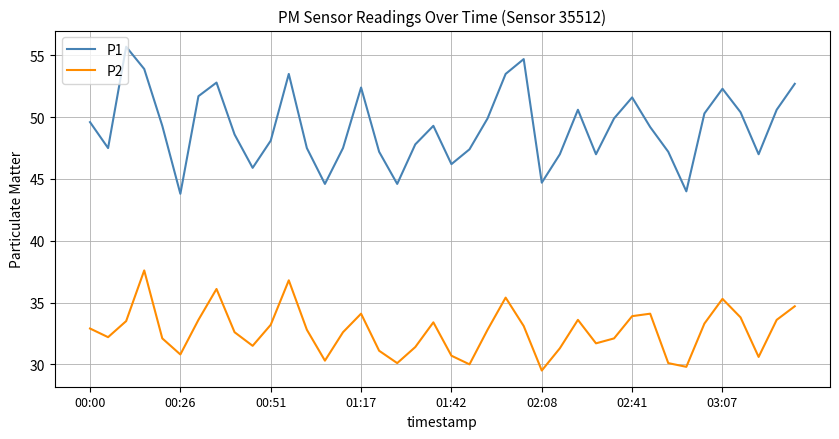

True or false: P2 and P1 cross at least once.

False